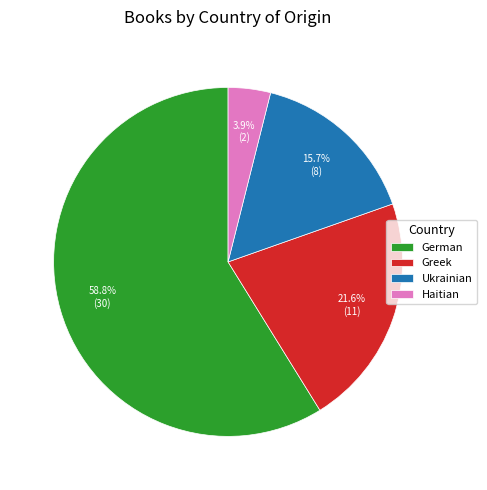

Rank the categories by value from highest to lowest.

German, Greek, Ukrainian, Haitian